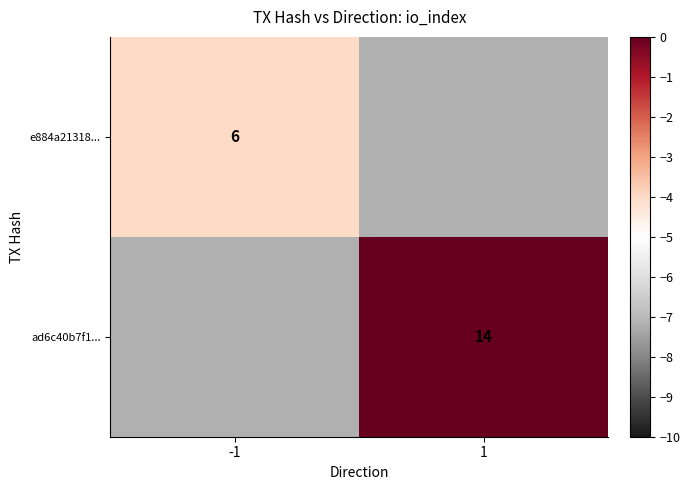

The value of e884a21318... at -1 is 10. True or false?

False